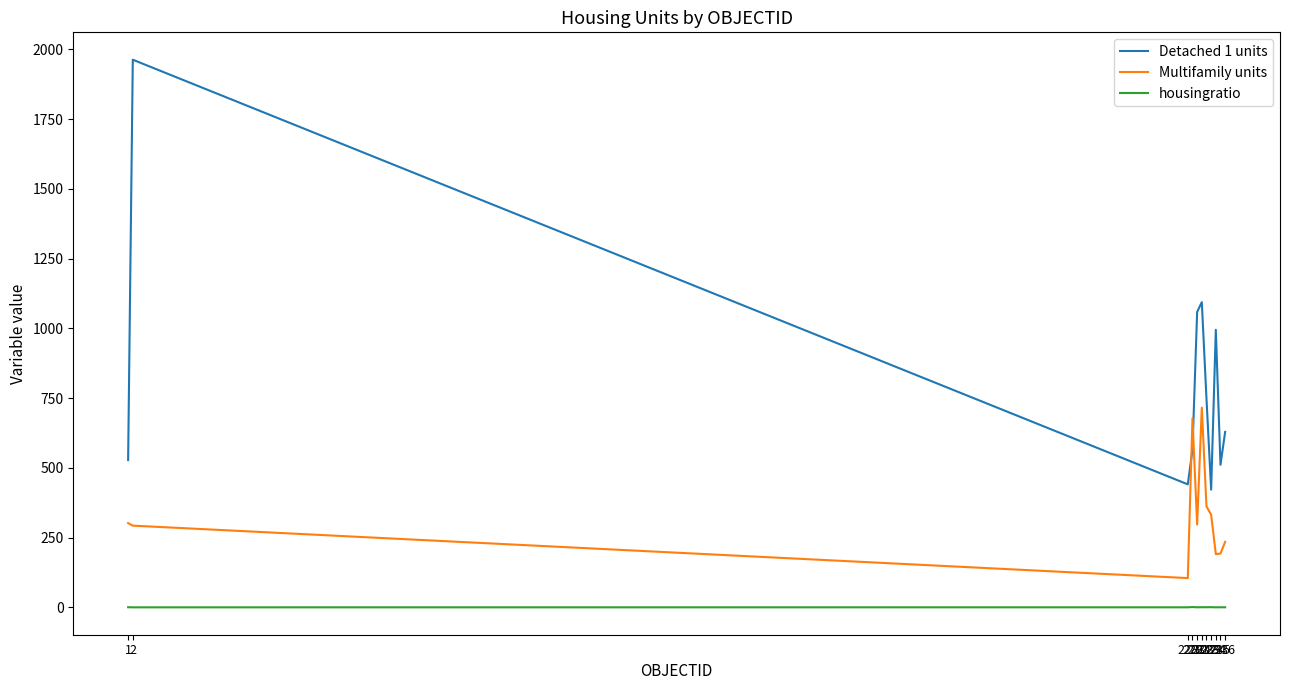

How many times do Detached 1 units and Multifamily units cross each other?

2